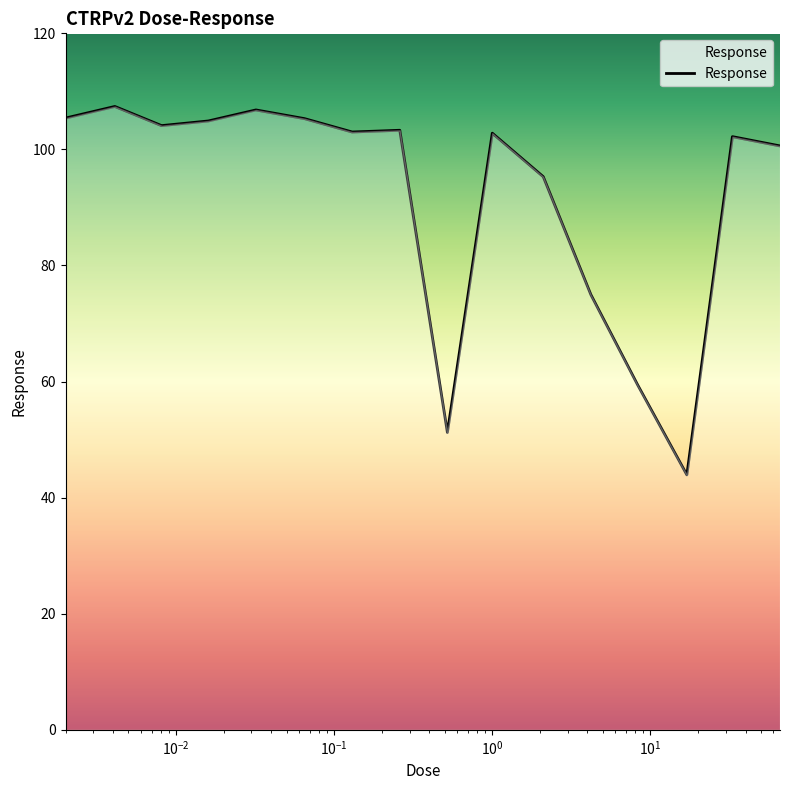

What is the difference between the maximum and minimum values?

63.5